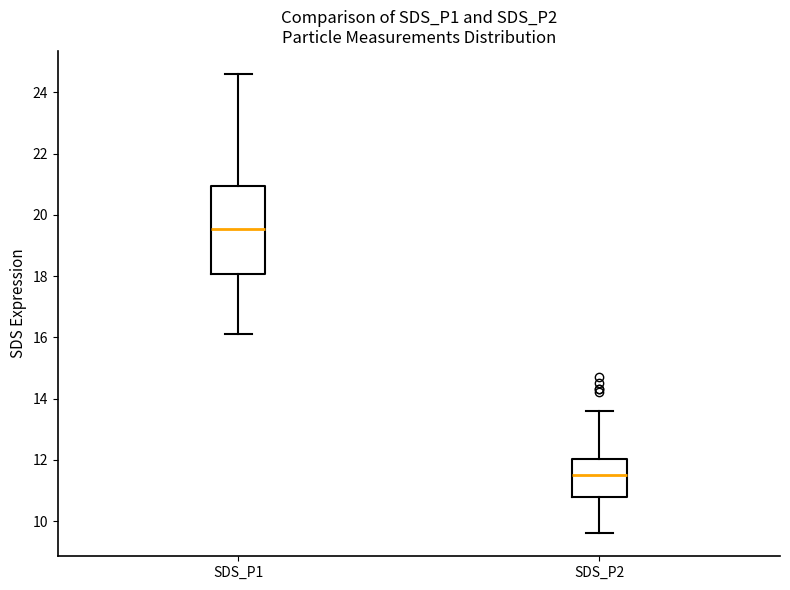

Reading left to right, read every box against the y-axis: the position of its median line, the range the box covers, and the ends of its whiskers. The values are not printed on the chart, so give them approximately, as read against the axis.

SDS_P1: median 19.6, box 18.0 to 21.0, whiskers 16.2 to 24.6
SDS_P2: median 11.6, box 10.8 to 12.0, whiskers 9.6 to 13.6